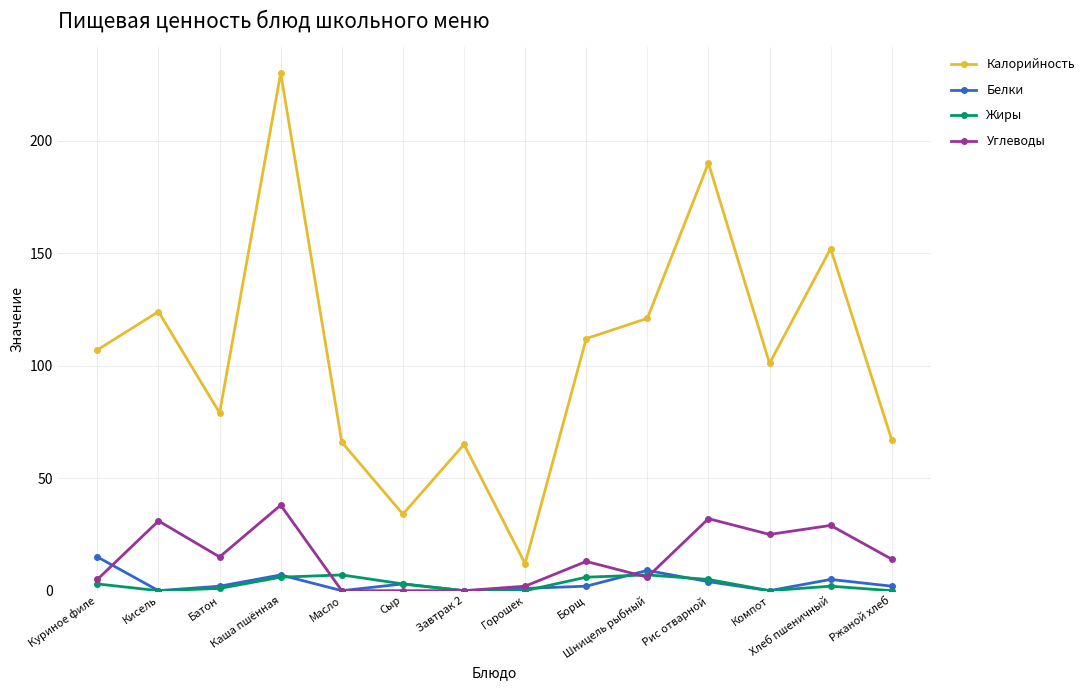

Reading right to left, what are all the values shown in this chart?

Калорийность: Ржаной хлеб=67	Хлеб пшеничный=152	Компот=101	Рис отварной=190	Шницель рыбный=121	Борщ=112	Горошек=12	Завтрак 2=65	Сыр=34	Масло=66	Каша пшённая=230	Батон=79	Кисель=124	Куриное филе=107
Белки: Ржаной хлеб=2	Хлеб пшеничный=5	Компот=0	Рис отварной=4	Шницель рыбный=9	Борщ=2	Горошек=1	Завтрак 2=0	Сыр=3	Масло=0	Каша пшённая=7	Батон=2	Кисель=0	Куриное филе=15
Жиры: Ржаной хлеб=0	Хлеб пшеничный=2	Компот=0	Рис отварной=5	Шницель рыбный=7	Борщ=6	Горошек=0	Завтрак 2=0	Сыр=3	Масло=7	Каша пшённая=6	Батон=1	Кисель=0	Куриное филе=3
Углеводы: Ржаной хлеб=14	Хлеб пшеничный=29	Компот=25	Рис отварной=32	Шницель рыбный=6	Борщ=13	Горошек=2	Завтрак 2=0	Сыр=0	Масло=0	Каша пшённая=38	Батон=15	Кисель=31	Куриное филе=5